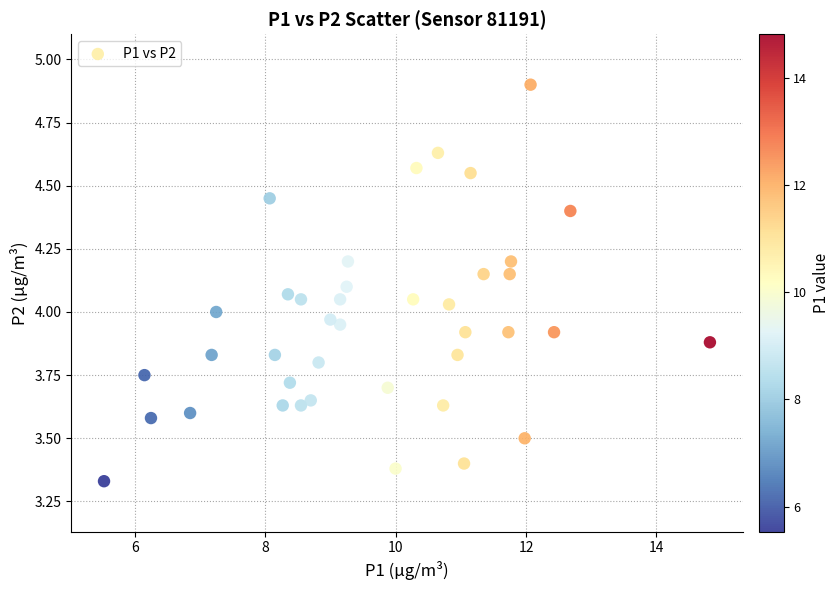

What is the range of Y values (max minus min)?

1.6